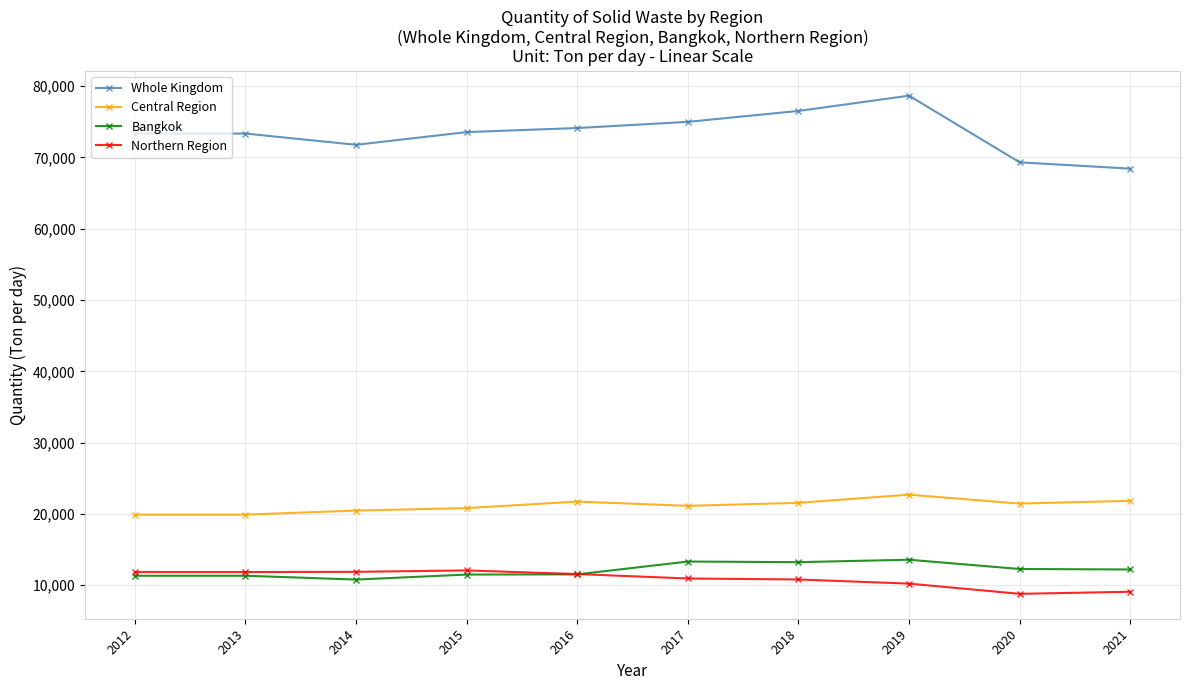

What is the value of the Central Region point at the 4th from the left?

20825.0